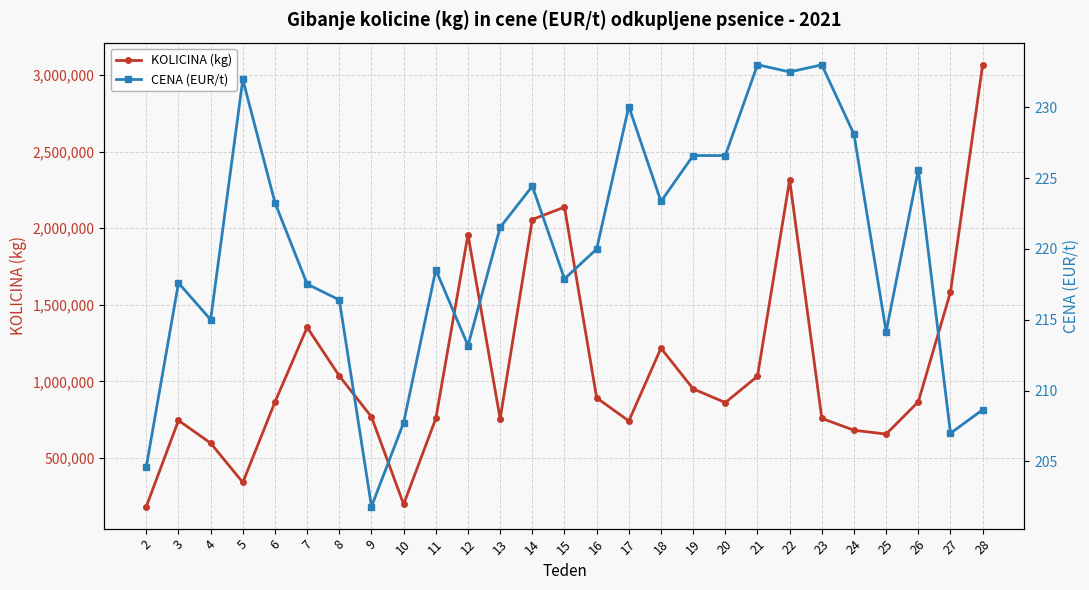

Reading left to right, transcribe all the data shown in this chart.

KOLICINA (kg): 184010.0	745900.0	597750.0	341170.0	866170.0	1352891.0	1035900.0	769018.0	198820.0	758440.0	1957610.0	756350.0	2056350.0	2137380.0	893230.0	742160.0	1217090.0	951660.0	862100.0	1033920.0	2315260.0	759120.0	681680.0	656720.0	867660.0	1583700.0	3066279.0
CENA (EUR/t): 204.6	217.6	215.0	232.0	223.3	217.5	216.4	201.8	207.7	218.5	213.2	221.5	224.4	217.9	220.0	230.1	223.3	226.6	226.6	233.0	232.5	233.0	228.1	214.2	225.6	207.0	208.7